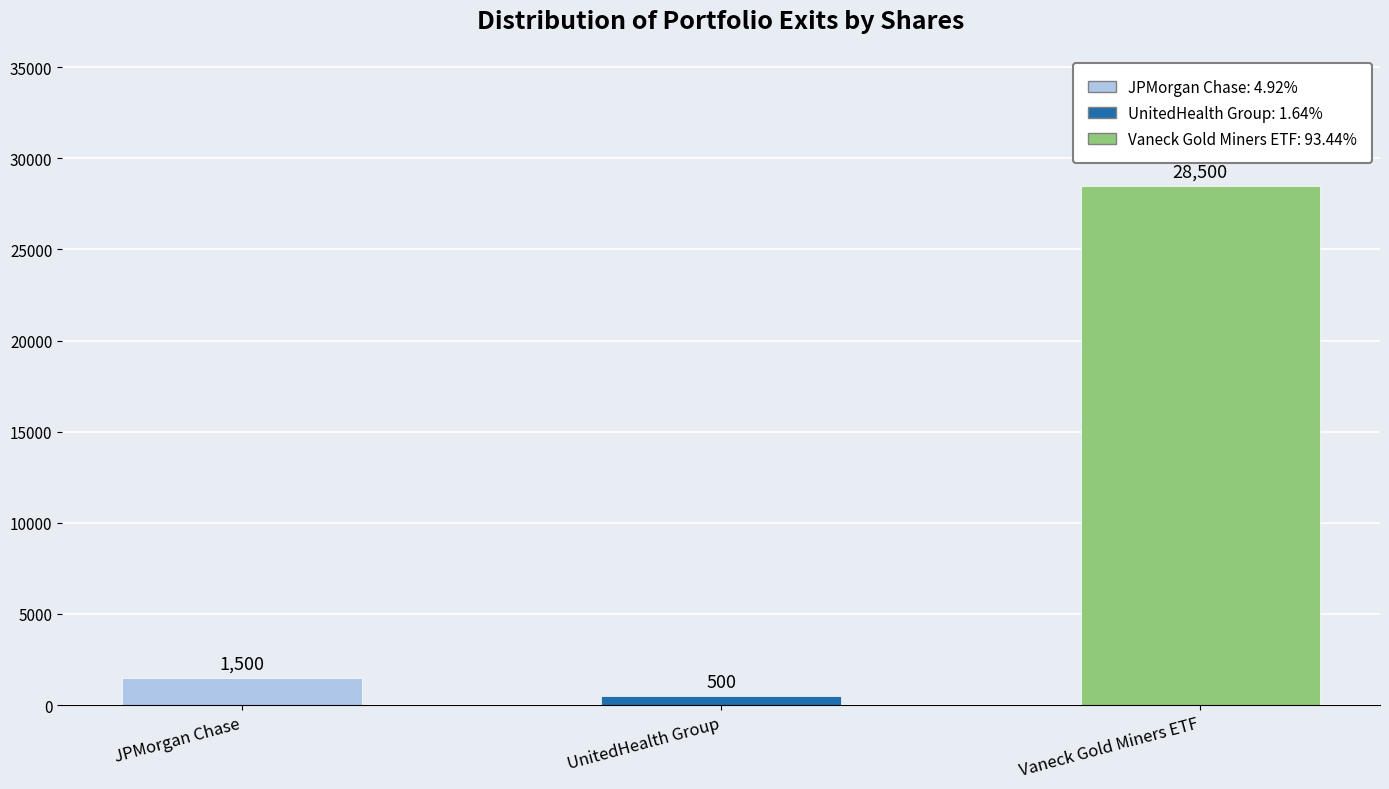

Rank the categories by value from highest to lowest.

Vaneck Gold Miners ETF, JPMorgan Chase, UnitedHealth Group